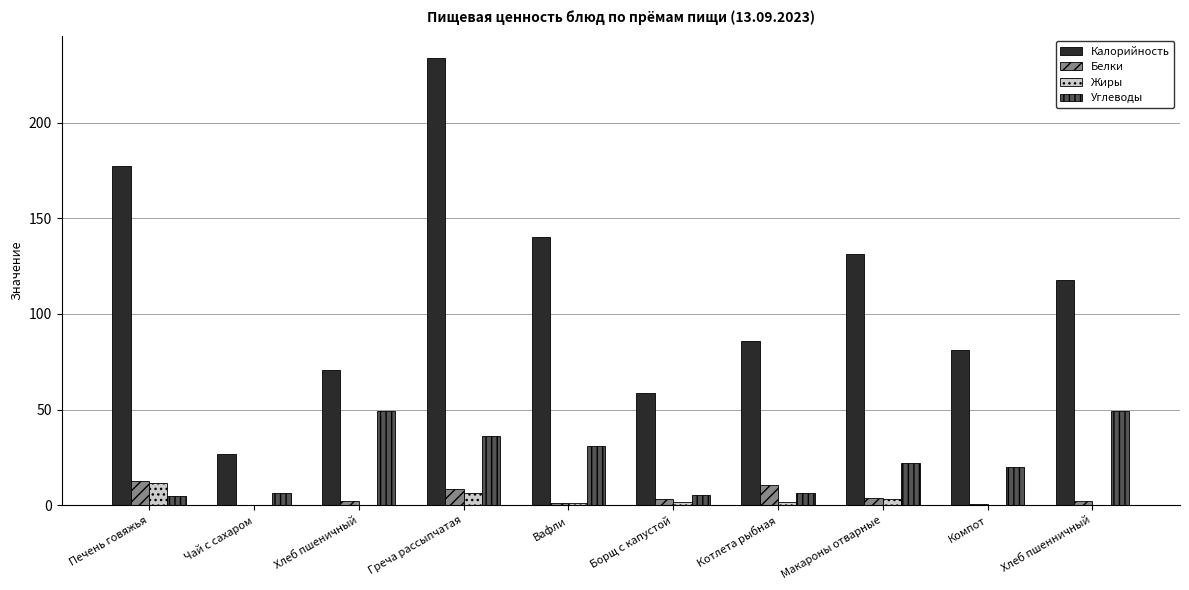

How many values in the Белки series exceed 3?

5